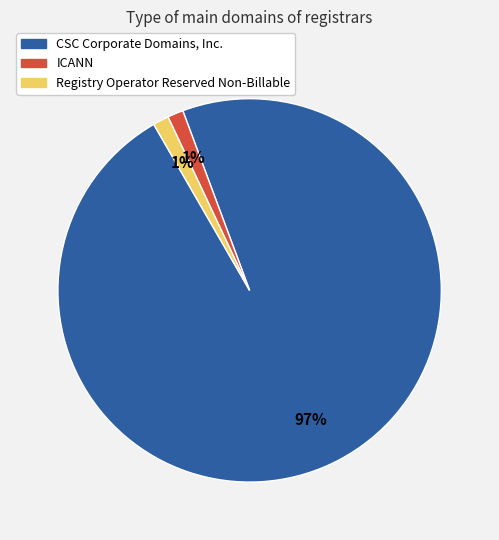

Which category has the biggest portion of the pie?

CSC Corporate Domains, Inc.